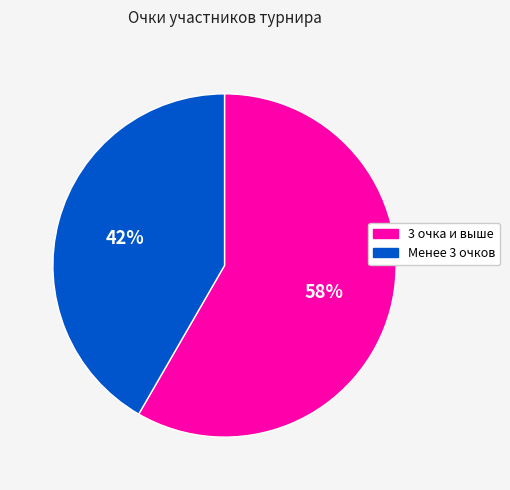

Is there any slice that represents more than half of the pie?

Yes